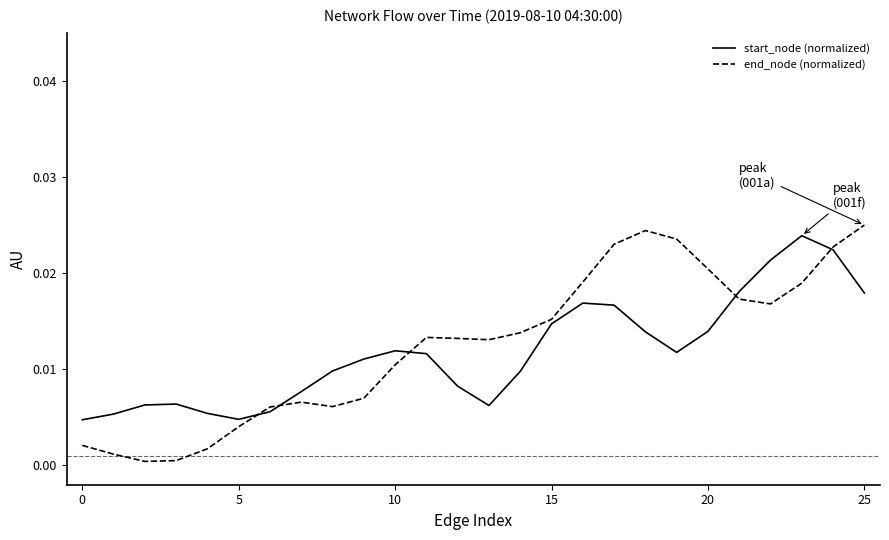

Which series has the largest range (max minus min)?

end_node (normalized)